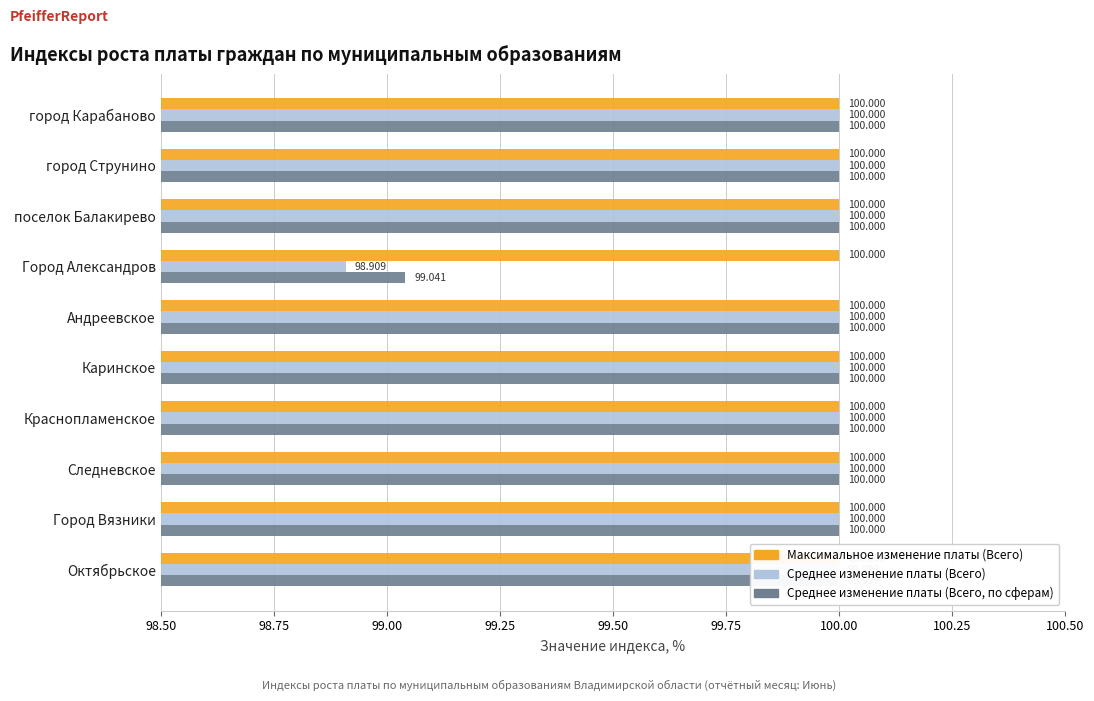

Does the chart contain any negative values?

No